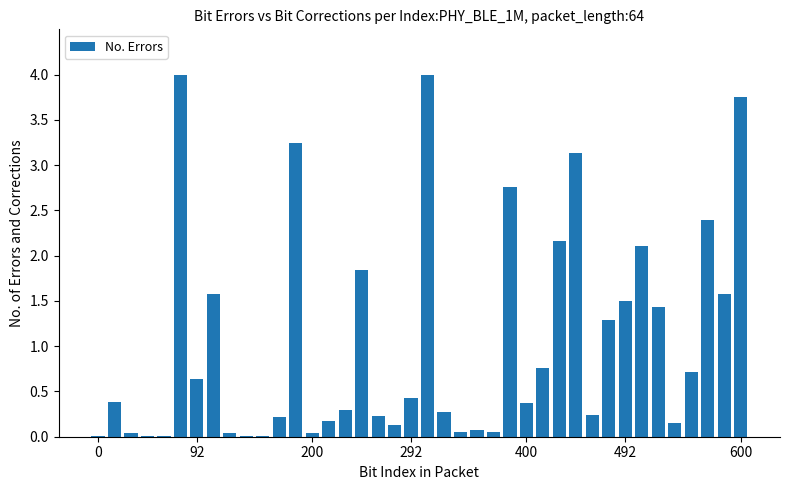

What is the greatest value displayed?

4.0